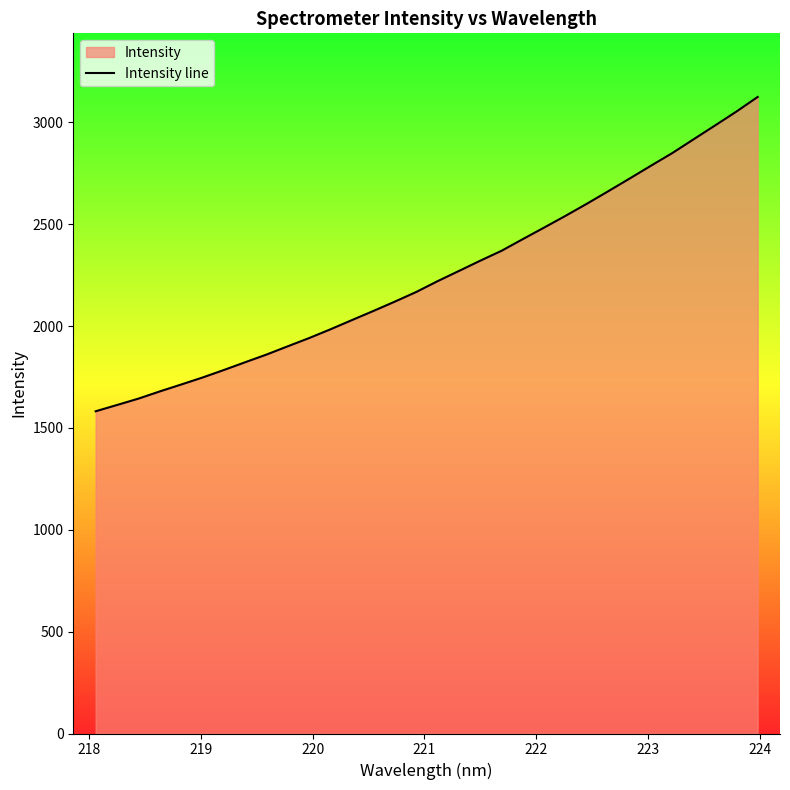

What is the difference between the maximum and minimum values?

1542.7